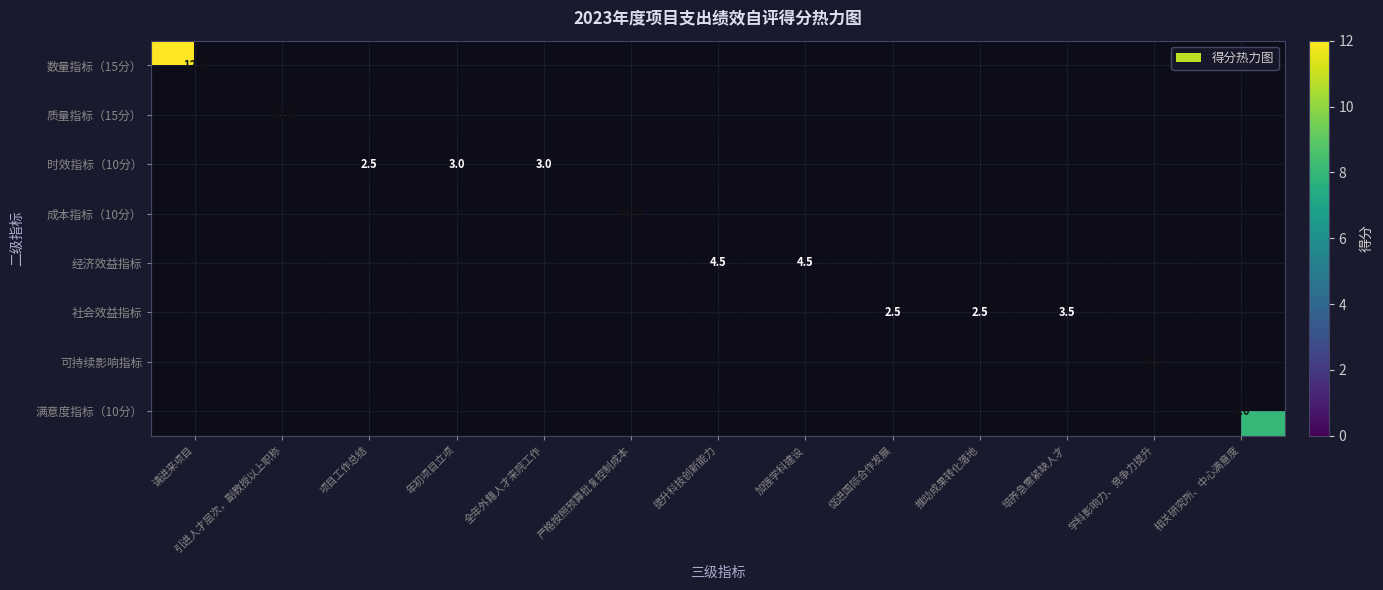

Is it true that 时效指标（10分） equals 3.0 at 全年外籍人才来院工作?

True